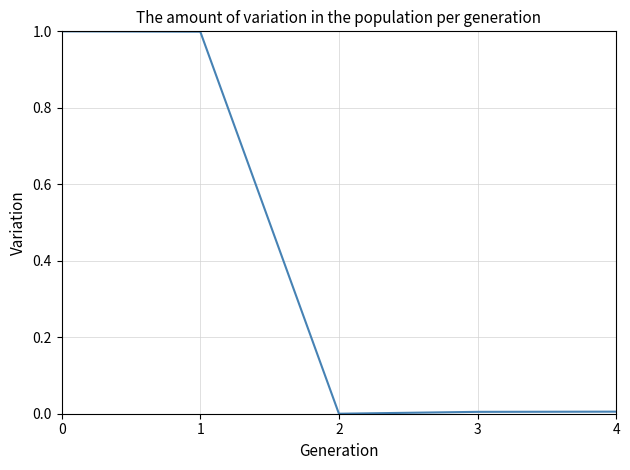

What is the difference between the maximum and minimum values?

1.0